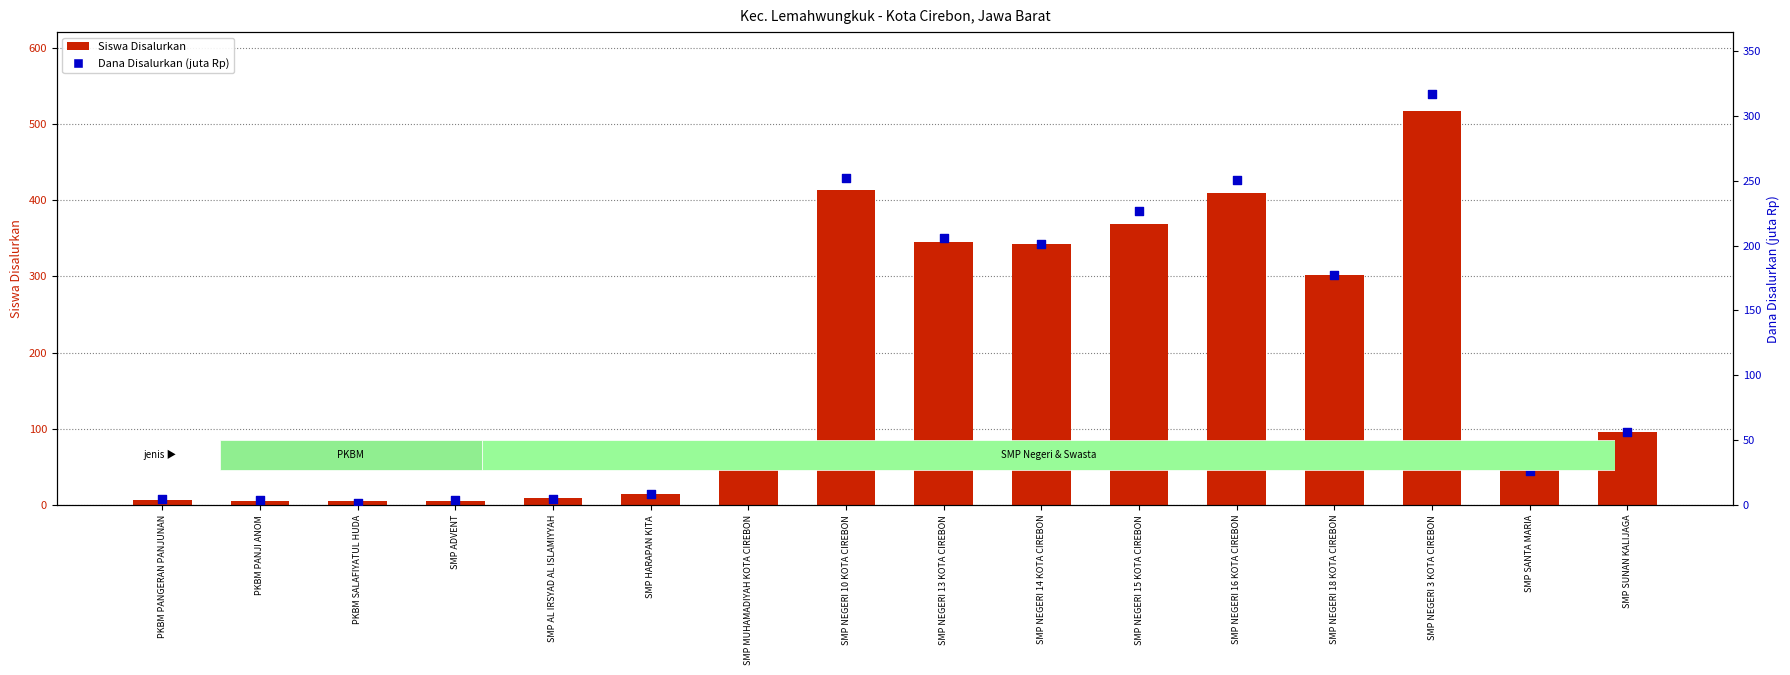

Which series contains the highest Y value?

Siswa Disalurkan